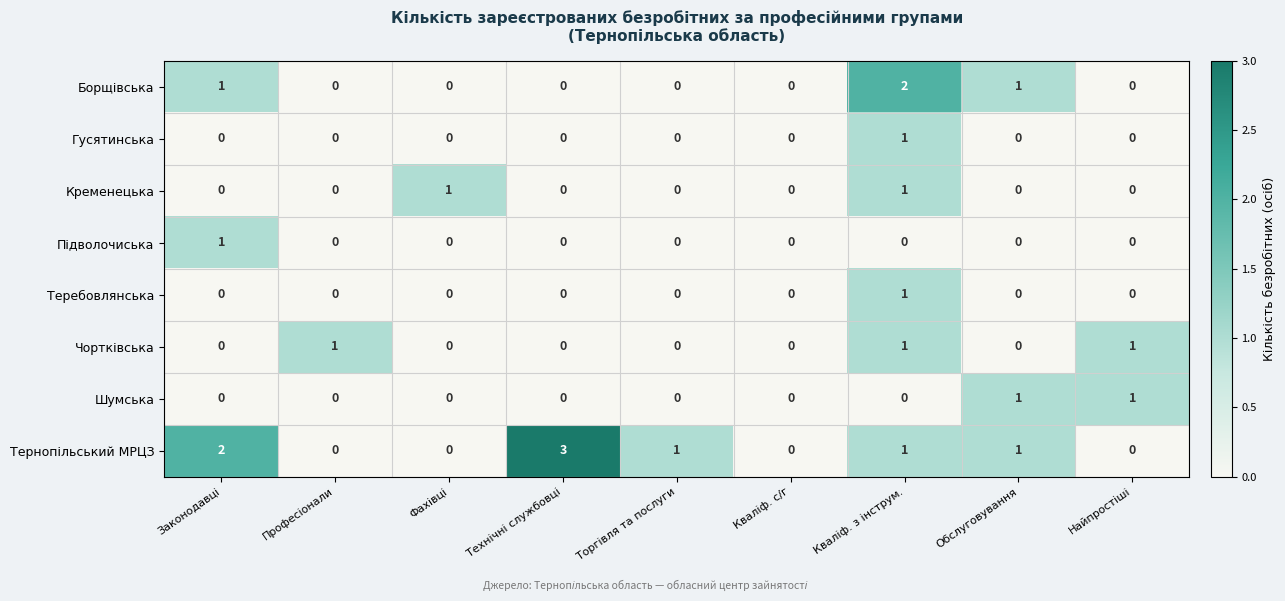

How many Теребовлянська values are between 0 and 1?

9